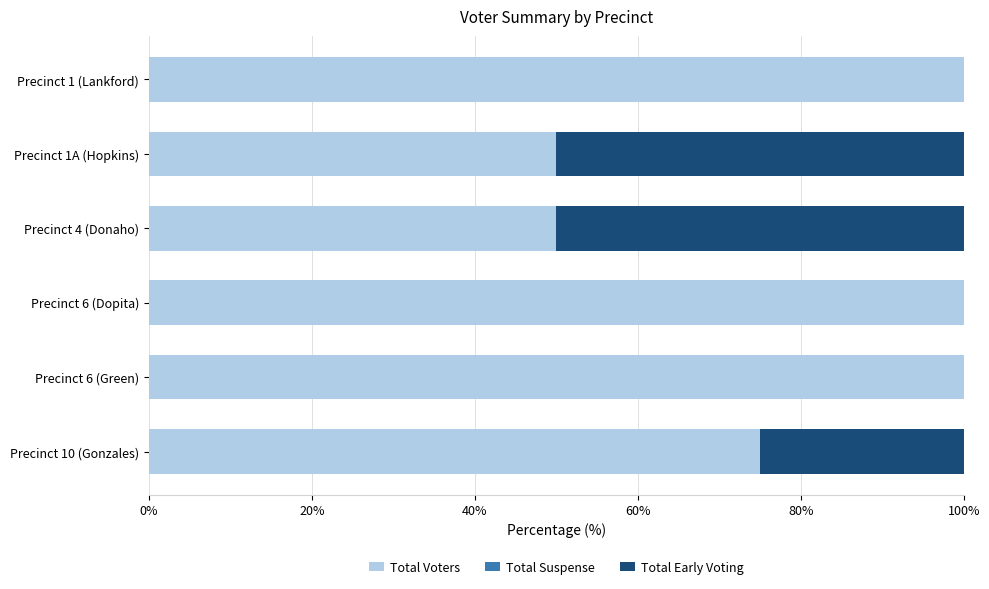

What is the total value across all series at Precinct 1 (Lankford)?

100